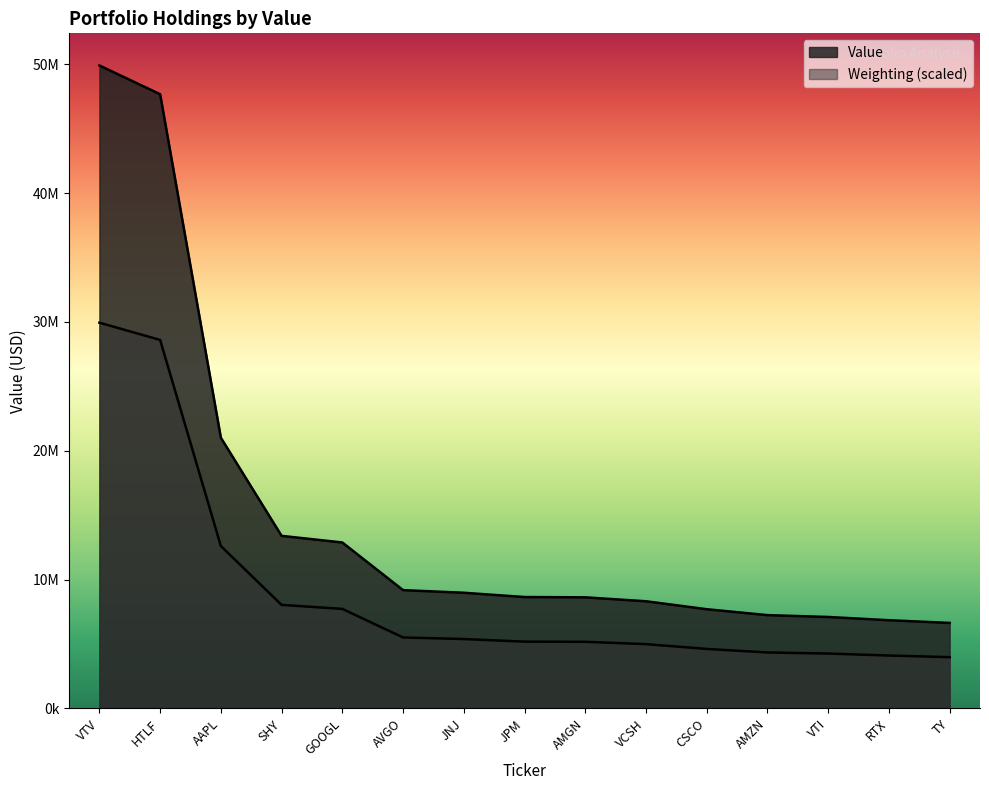

What is the difference between the second highest and second lowest values?

40818708